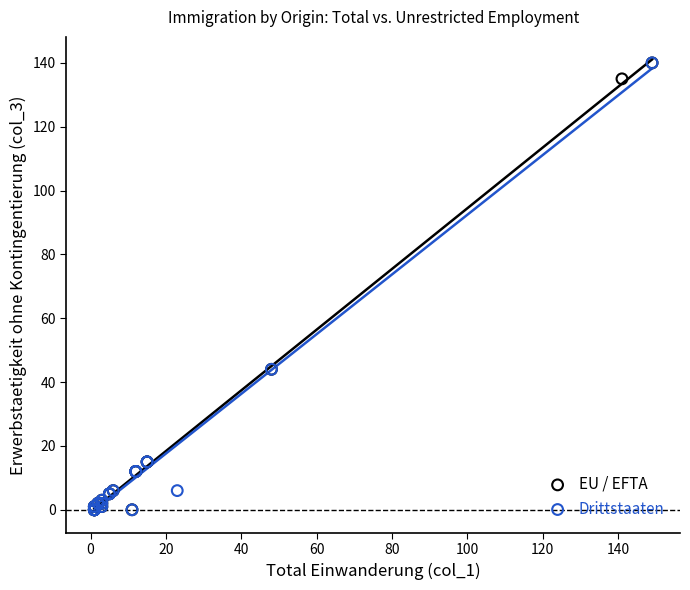

What are all the series names shown in the legend?

EU / EFTA, Drittstaaten